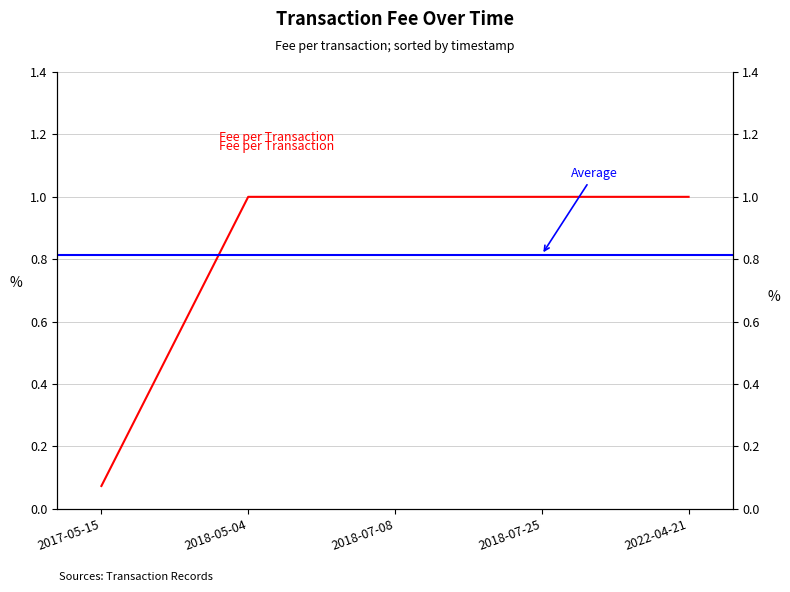

The value at 2018-07-08 is 0.6. True or false?

False